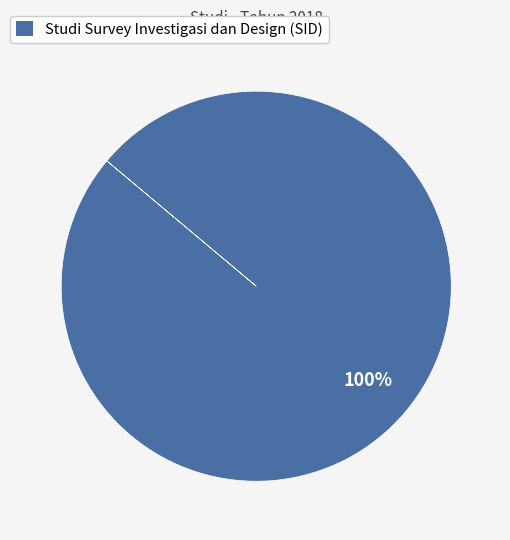

Is there a majority slice in this chart?

Yes